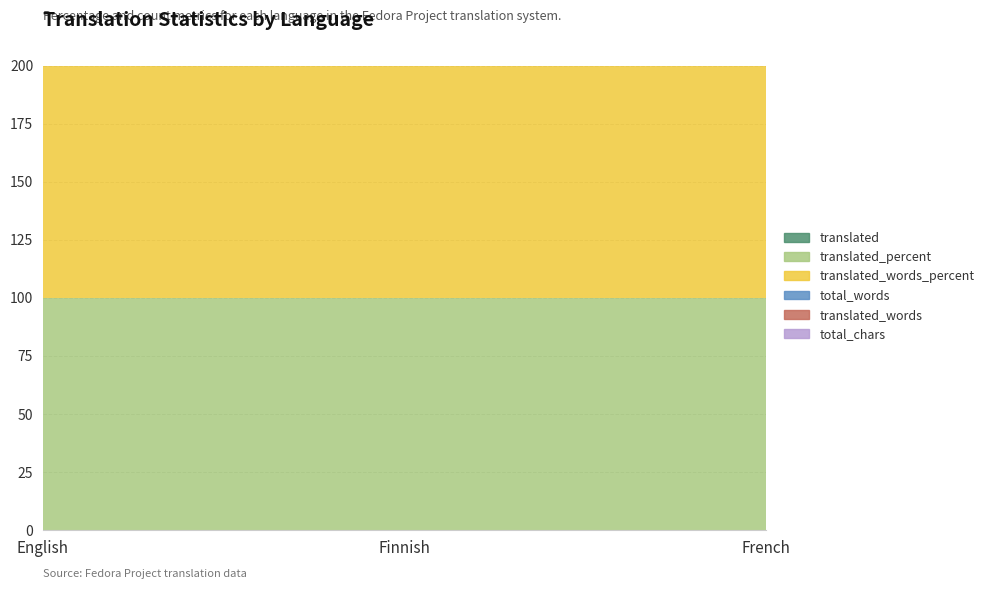

Reading right to left, list all the values displayed in this chart.

translated: French=0	Finnish=0	English=0
translated_percent: French=100	Finnish=100	English=100
translated_words_percent: French=100	Finnish=100	English=100
total_words: French=0	Finnish=0	English=0
translated_words: French=0	Finnish=0	English=0
total_chars: French=0	Finnish=0	English=0